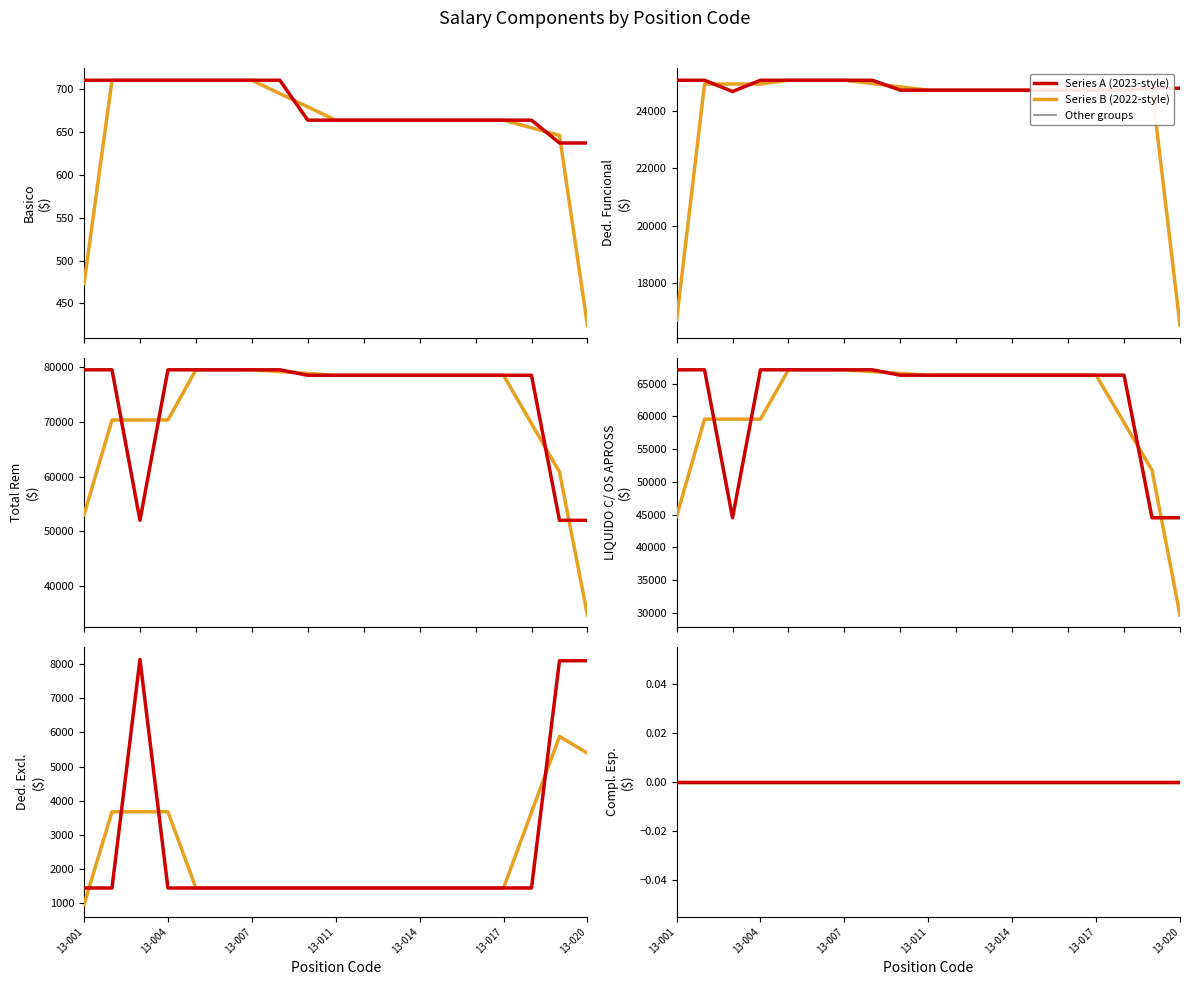

Which label corresponds to the smallest value in the chart?

13-019